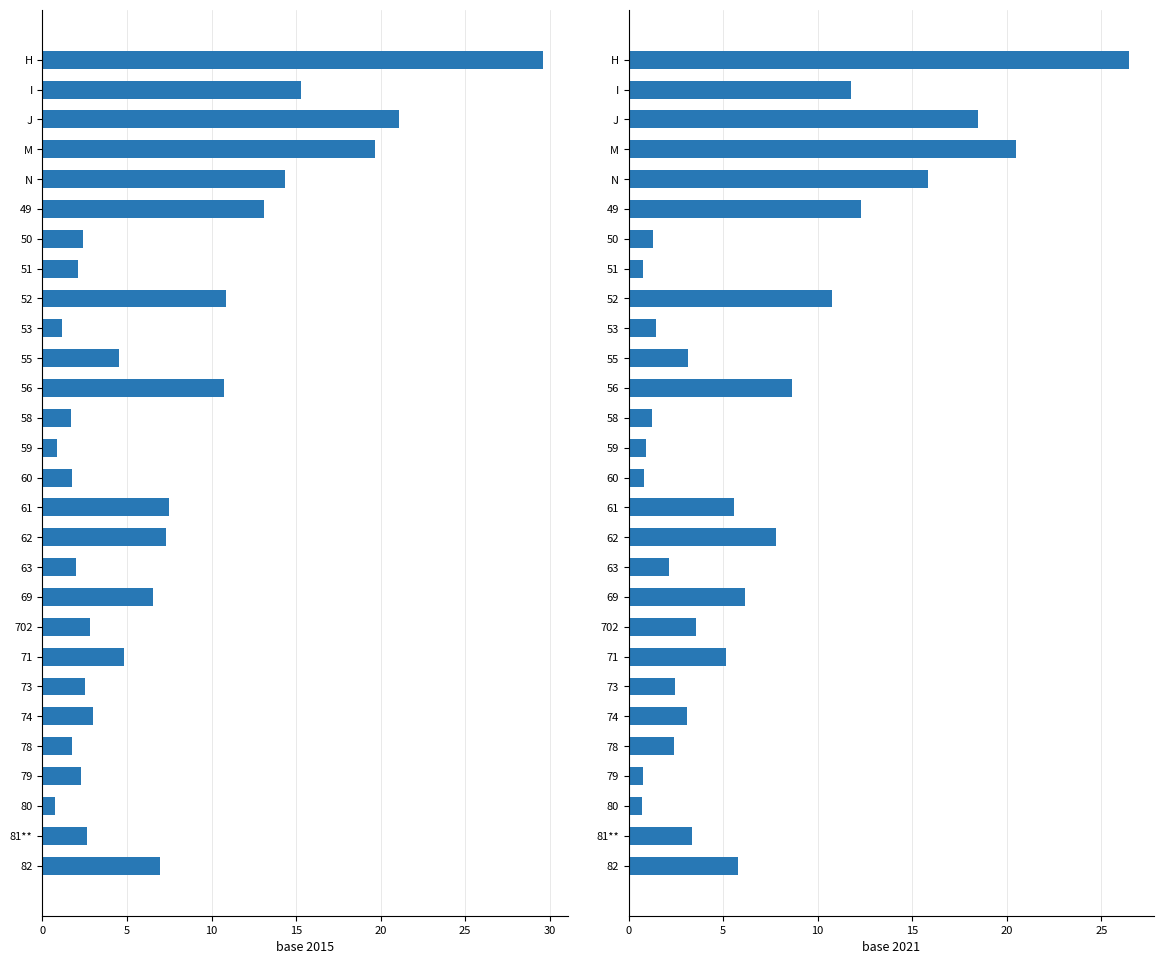

The base 2021 series shows 43.9 at H. True or false?

False